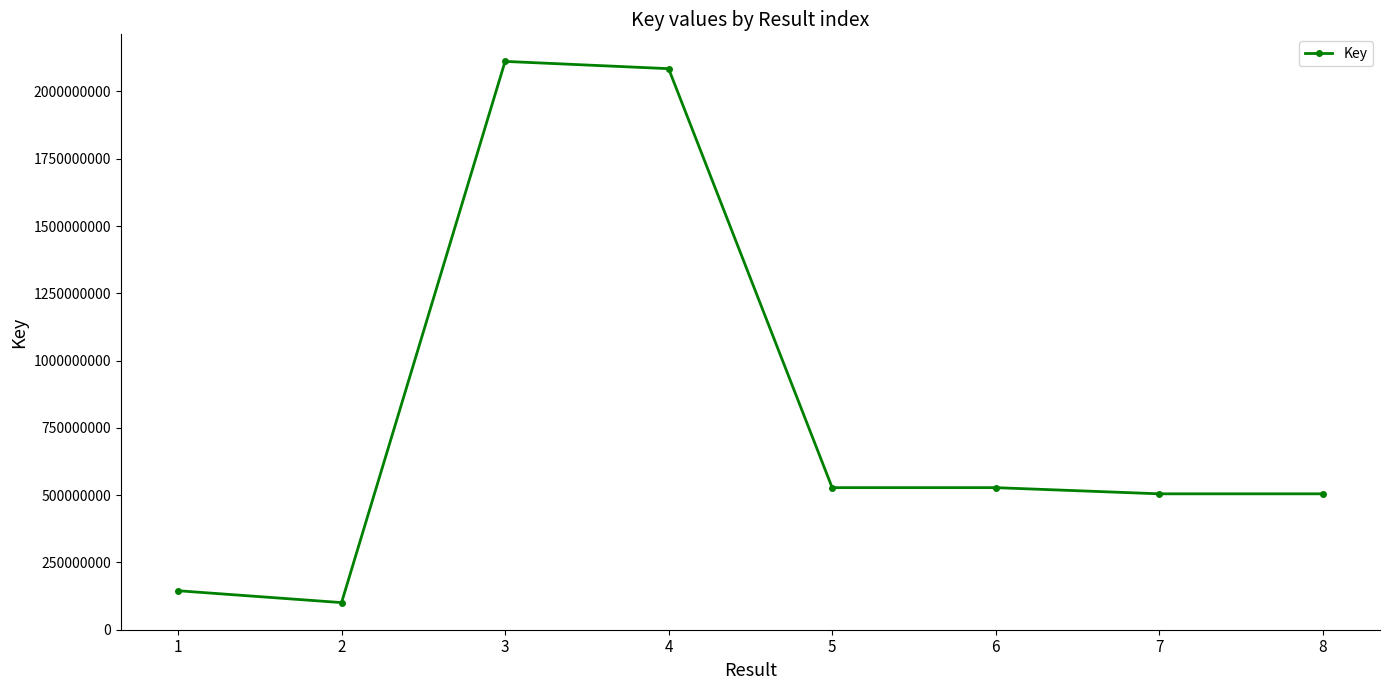

How many lines are shown in the chart?

1